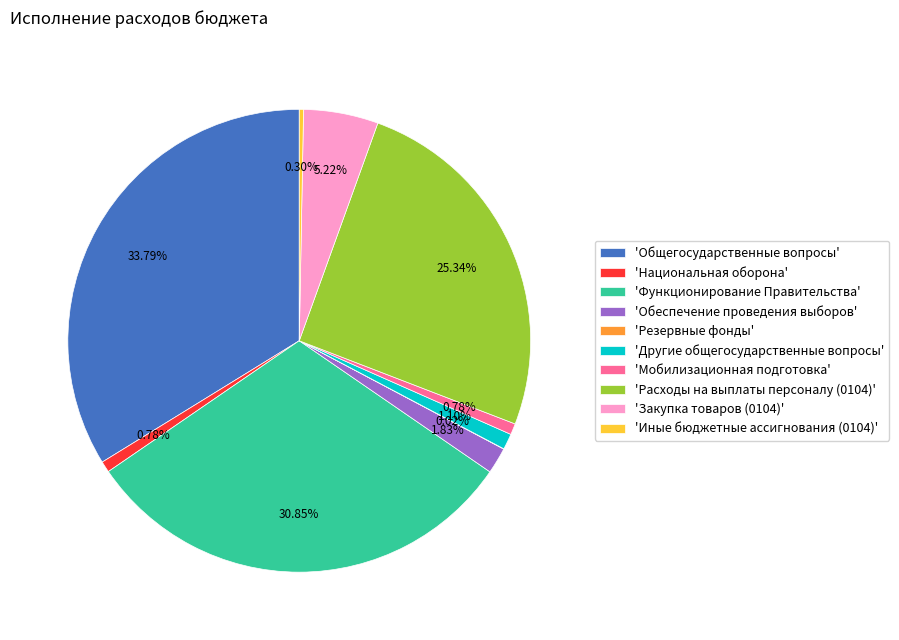

Between 'Другие общегосударственные вопросы' and 'Закупка товаров (0104)', which is larger?

'Закупка товаров (0104)'